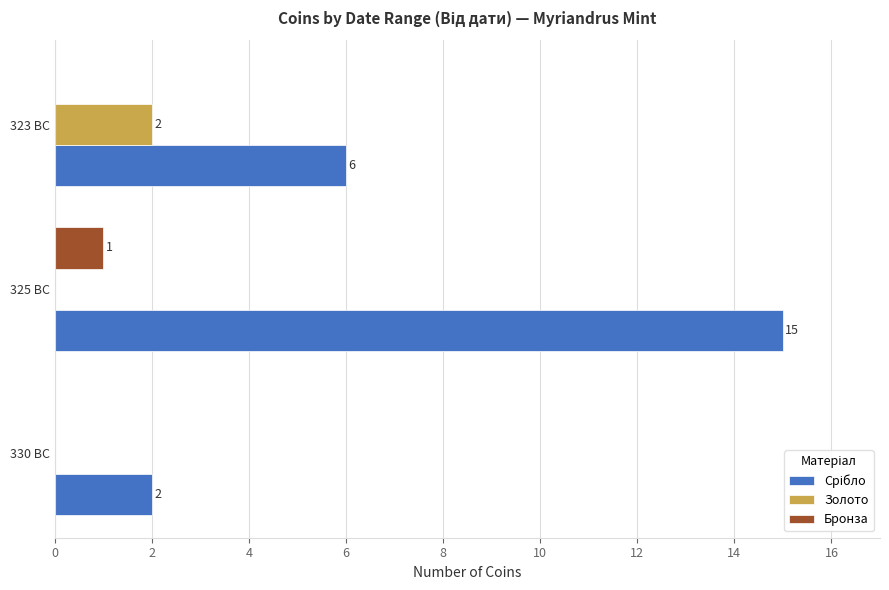

How many Золото values are between 0 and 2?

3